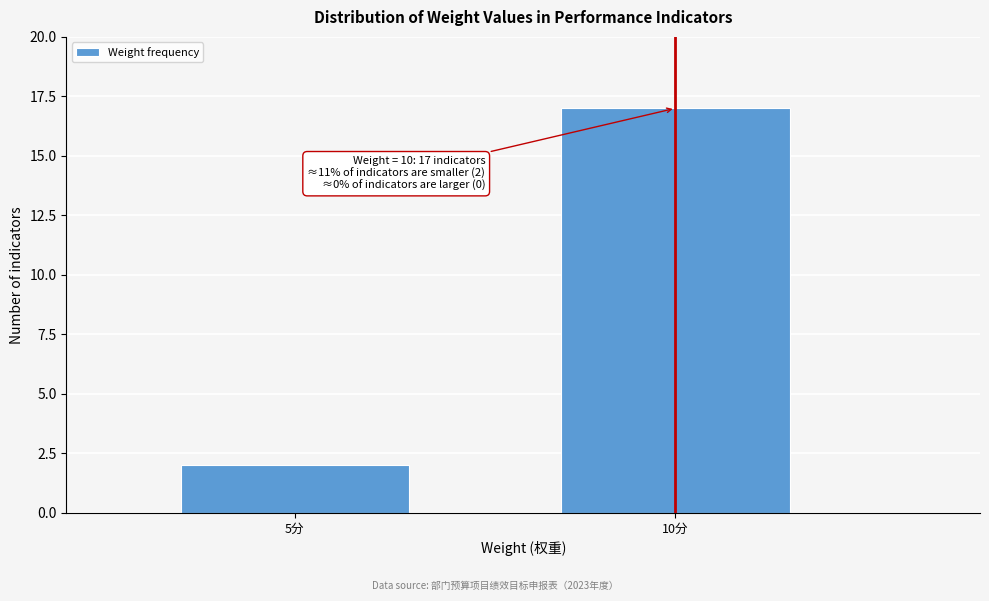

Reading left to right, list all the values displayed in this chart.

2	17